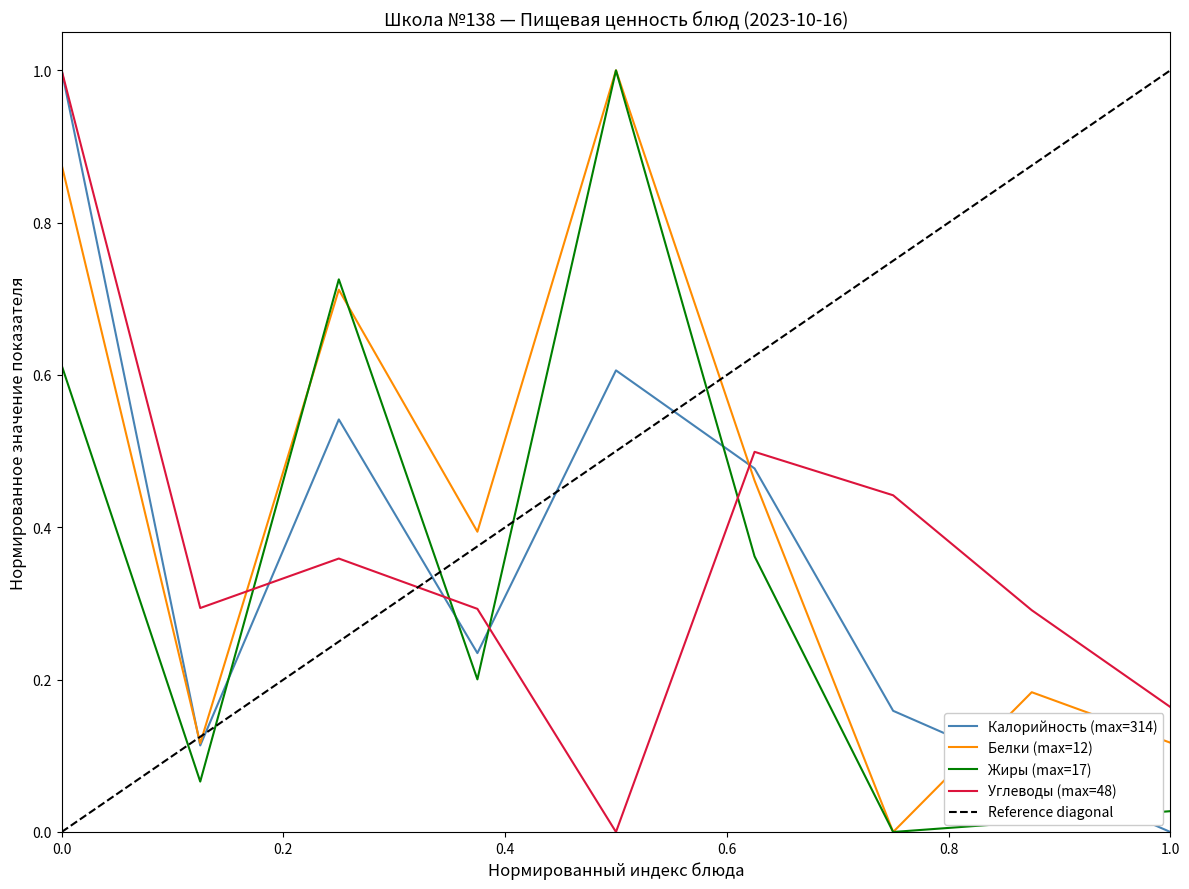

True or false: Белки (max=12) and Углеводы (max=48) intersect in this chart.

True